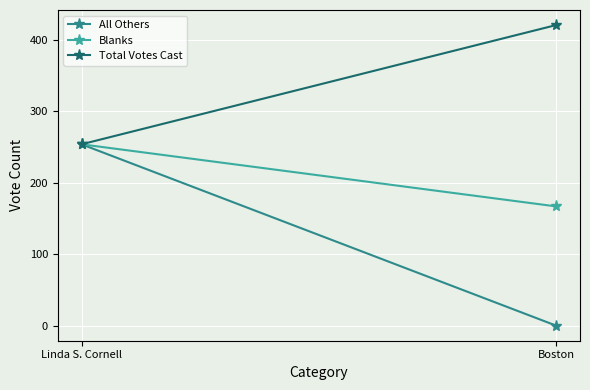

True or false: Total Votes Cast has a value of 629 at Boston.

False